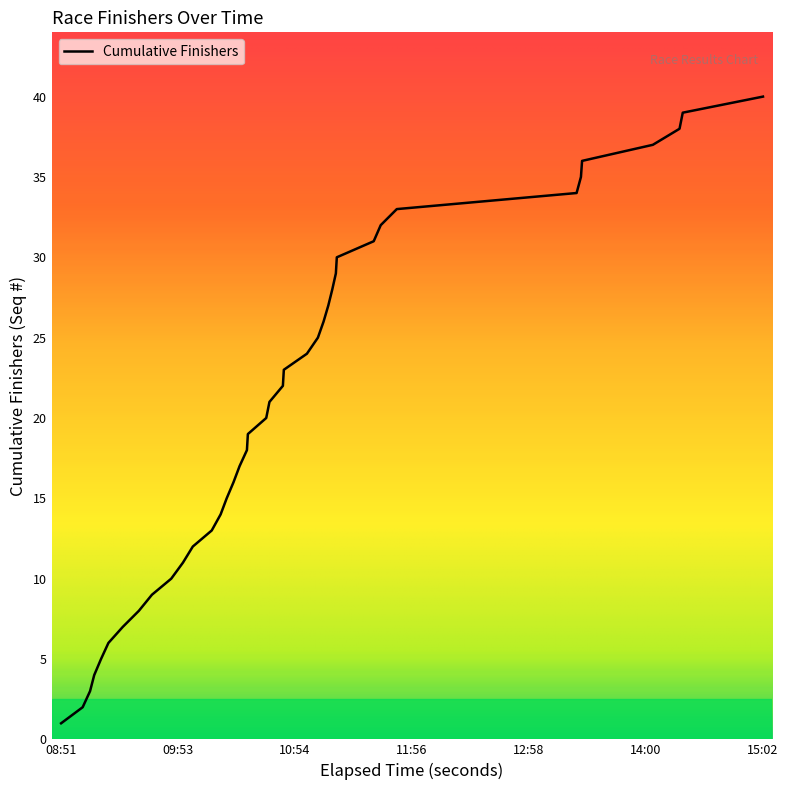

What is the smallest value displayed?

1